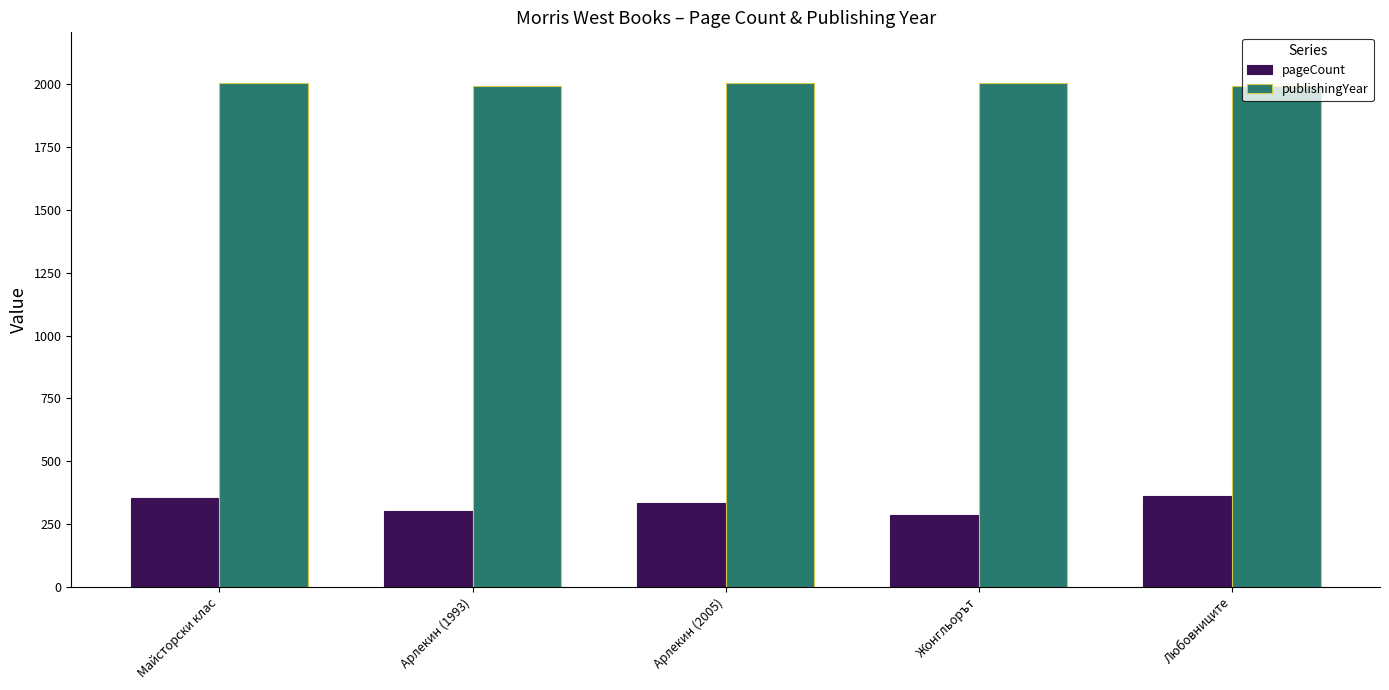

Read the pageCount value at Майсторски клас, to the nearest 10.

350